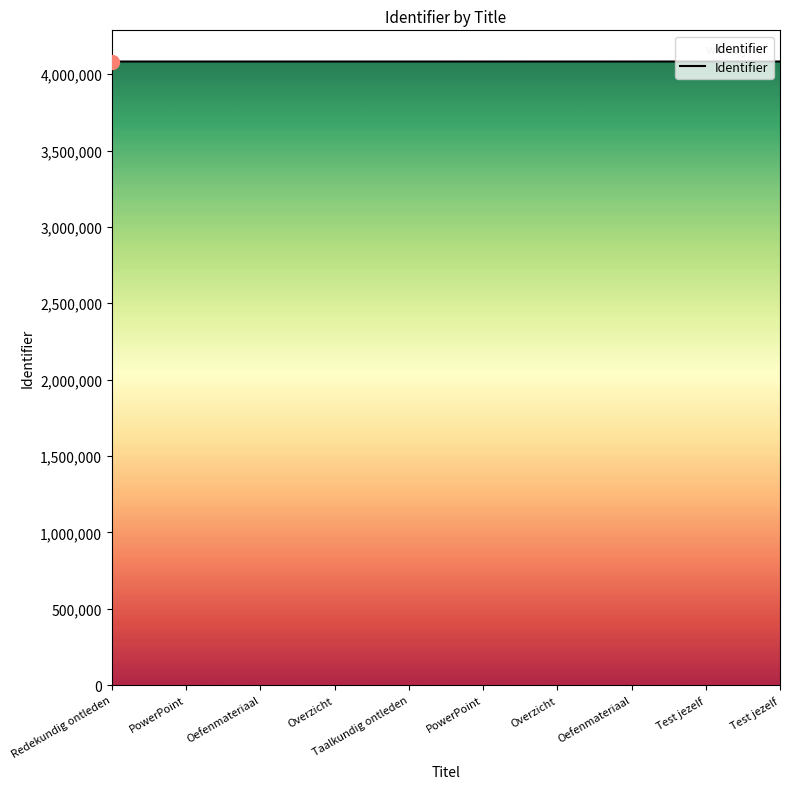

How many lines are shown in the chart?

1